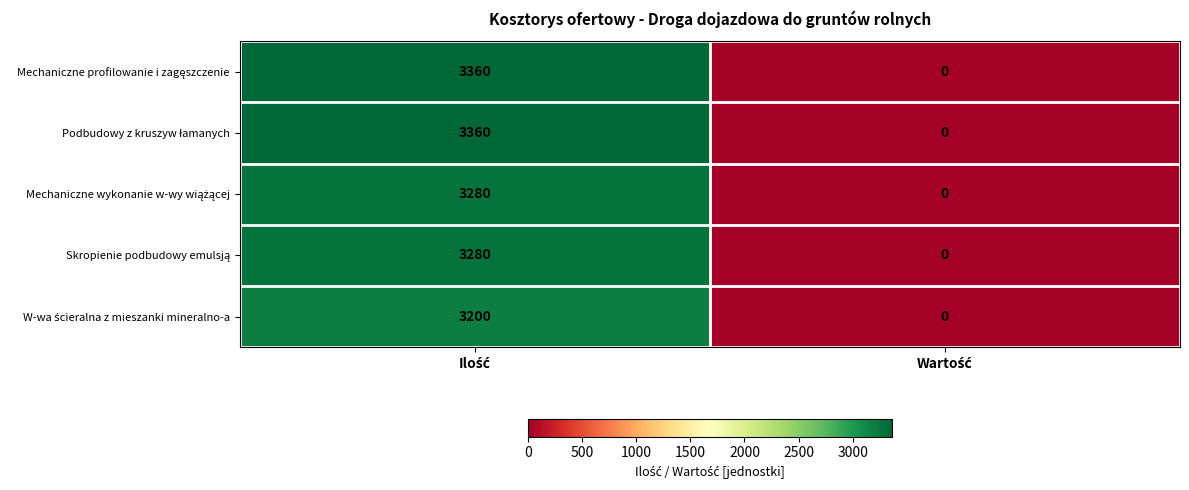

Rank the series at Wartość from highest to lowest value.

Mechaniczne profilowanie i zagęszczenie, Podbudowy z kruszyw łamanych, Mechaniczne wykonanie w-wy wiążącej, Skropienie podbudowy emulsją, W-wa ścieralna z mieszanki mineralno-a